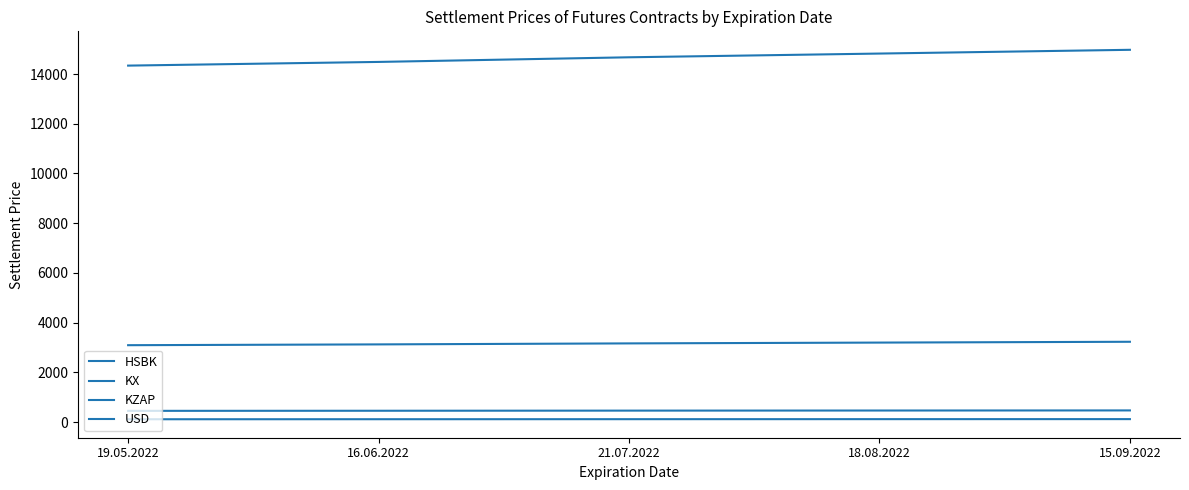

Which series has the largest total across all categories?

KZAP